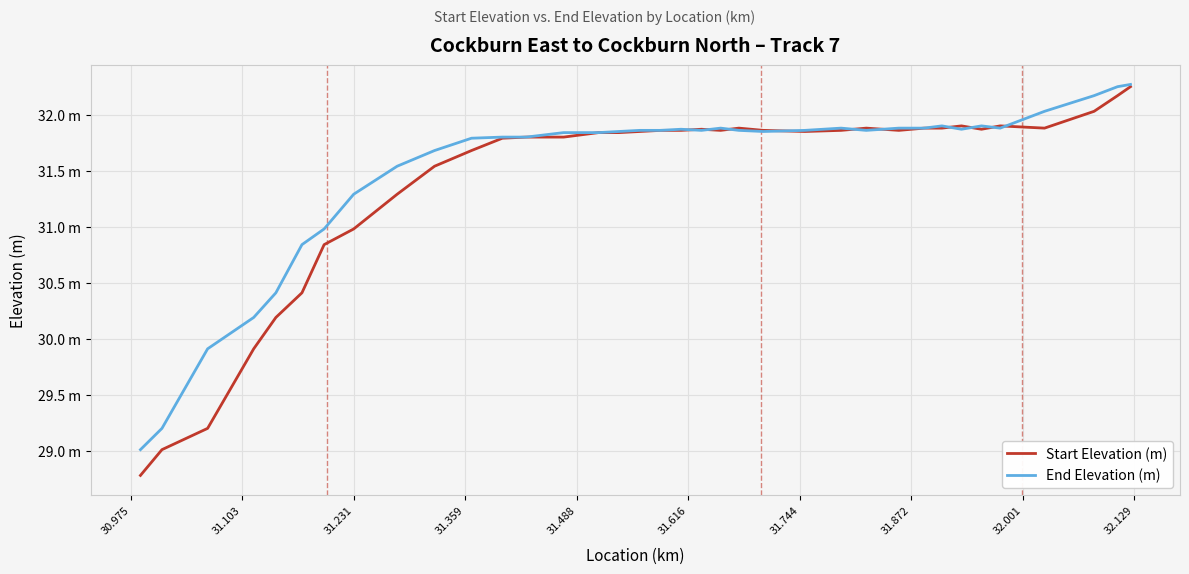

Which series has the largest total across all categories?

End Elevation (m)